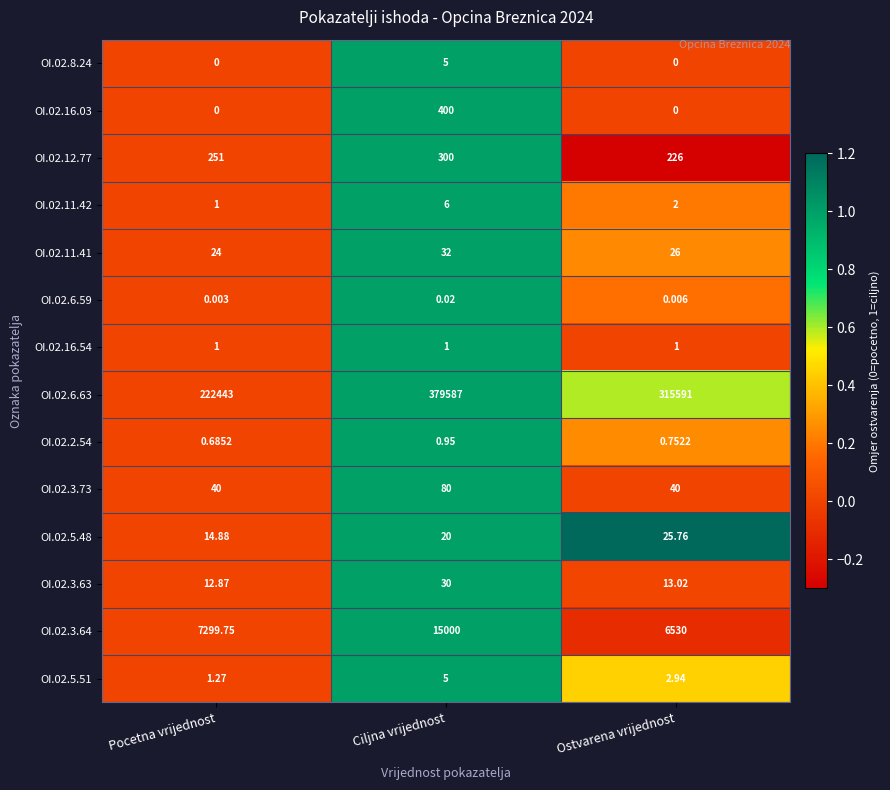

Which series has the largest range (max minus min)?

OI.02.6.63